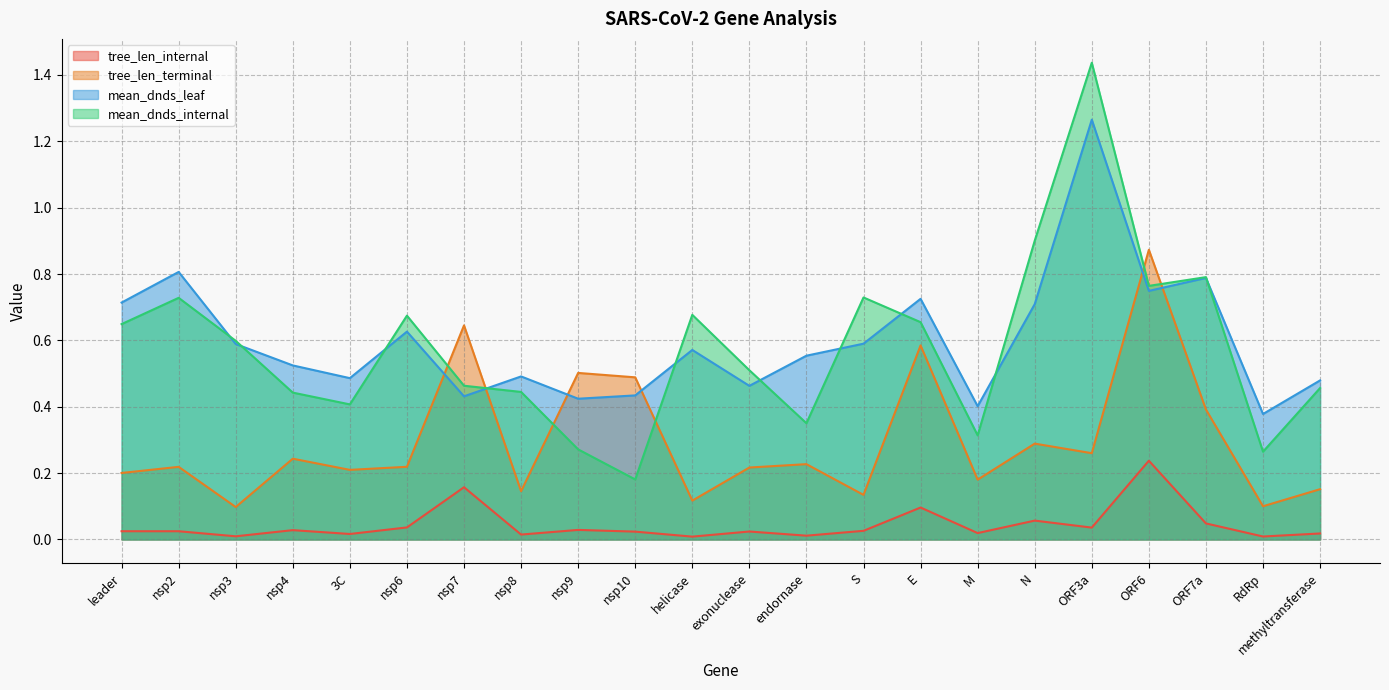

At which category does the chart reach its minimum across all series?

helicase